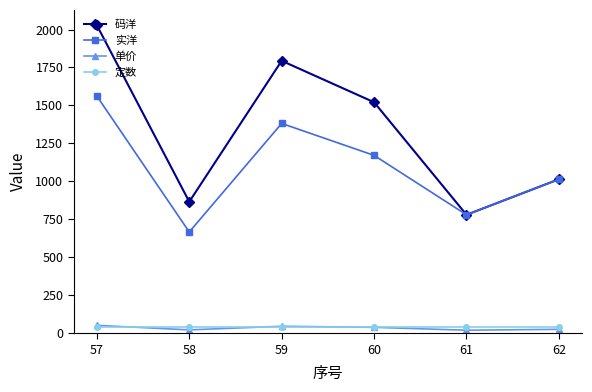

What are all the series names shown in the legend?

码洋, 实洋, 单价, 定数